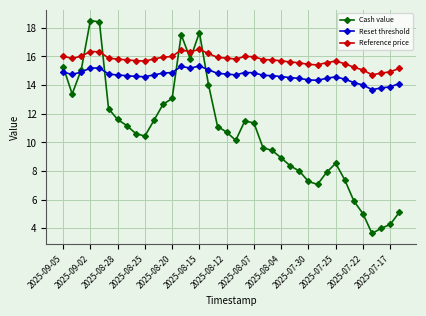

What is the value of the Reference price point at the 38th from the left?

15.2